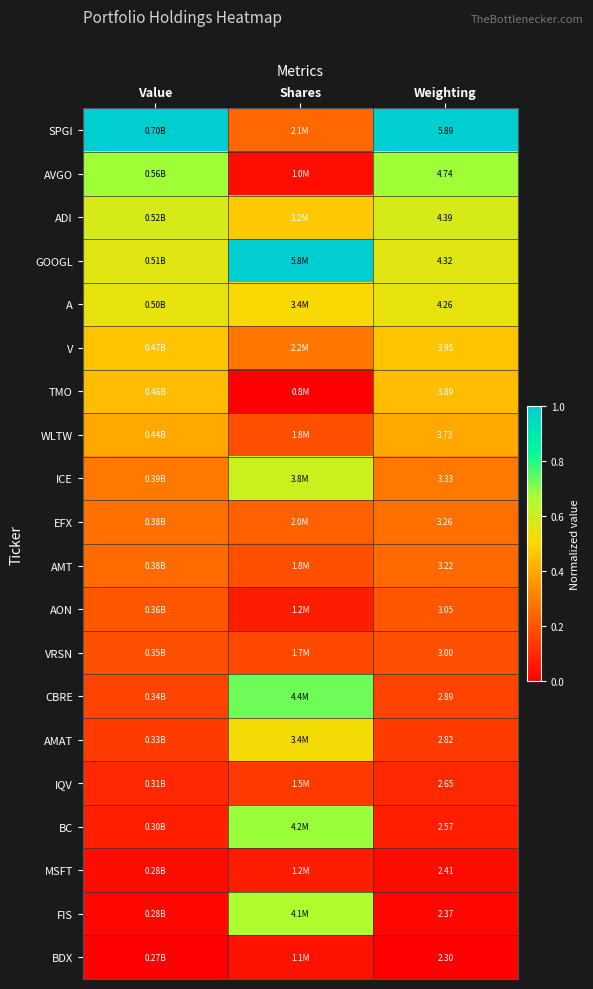

Is the value of BDX at Weighting greater than the value of WLTW at Weighting?

No